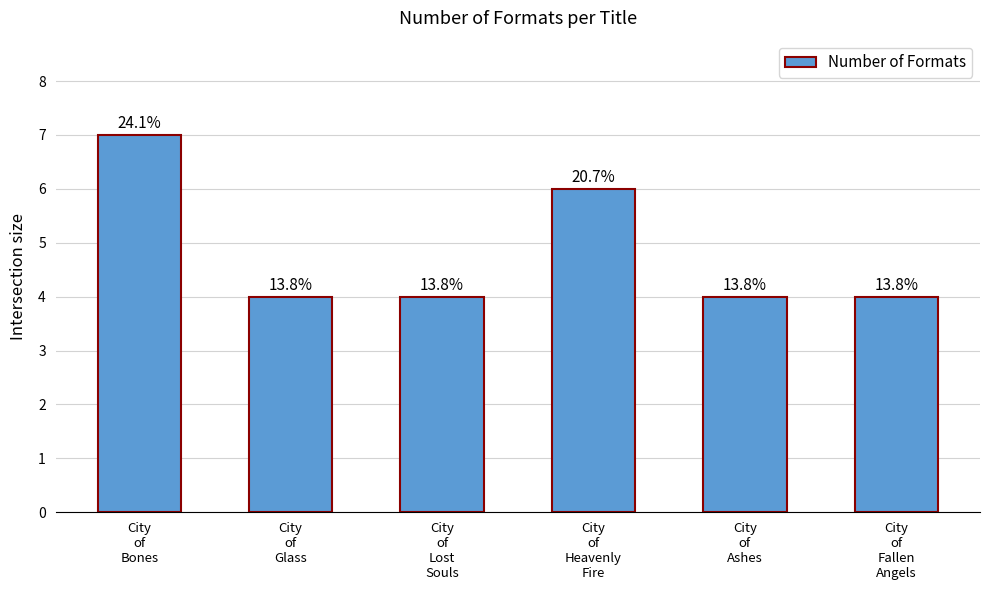

Reading right to left, extract all data points from this chart.

4	4	6	4	4	7